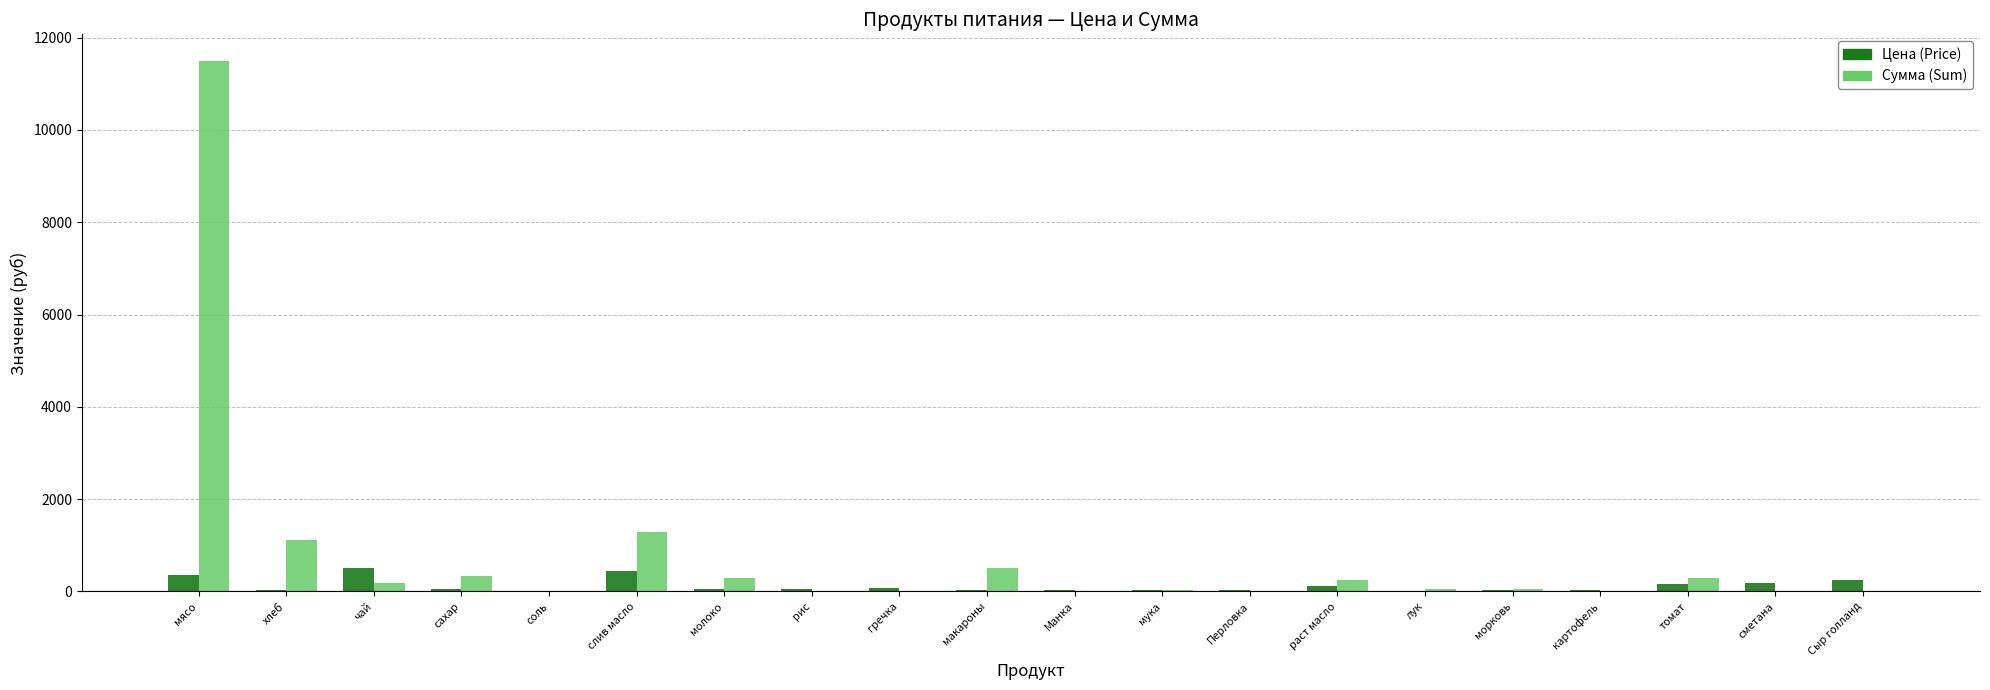

How many series are shown in this chart?

2